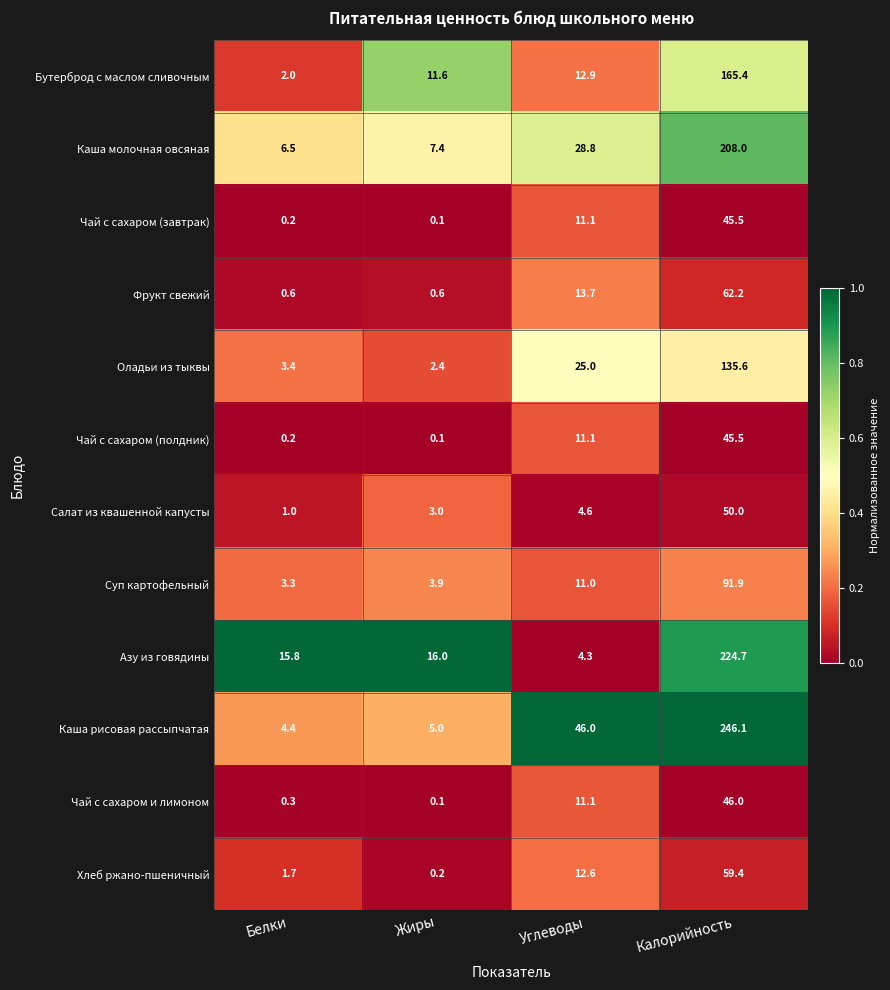

What is the sum of the Фрукт свежий values at Калорийность and Углеводы?

75.9